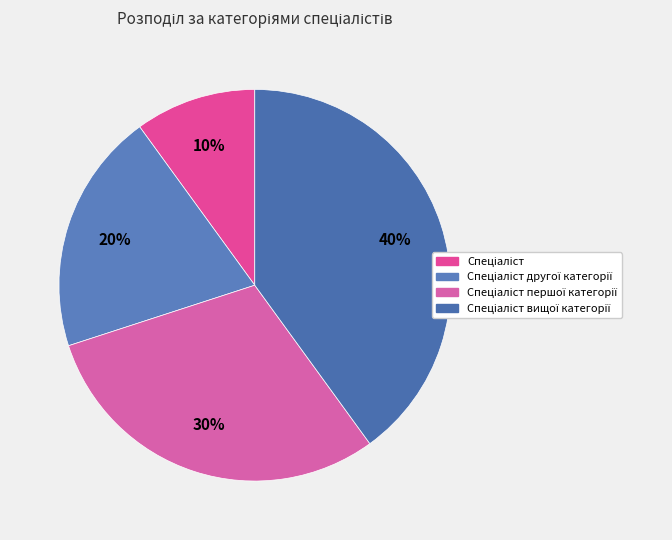

How many segments does this pie chart have?

4